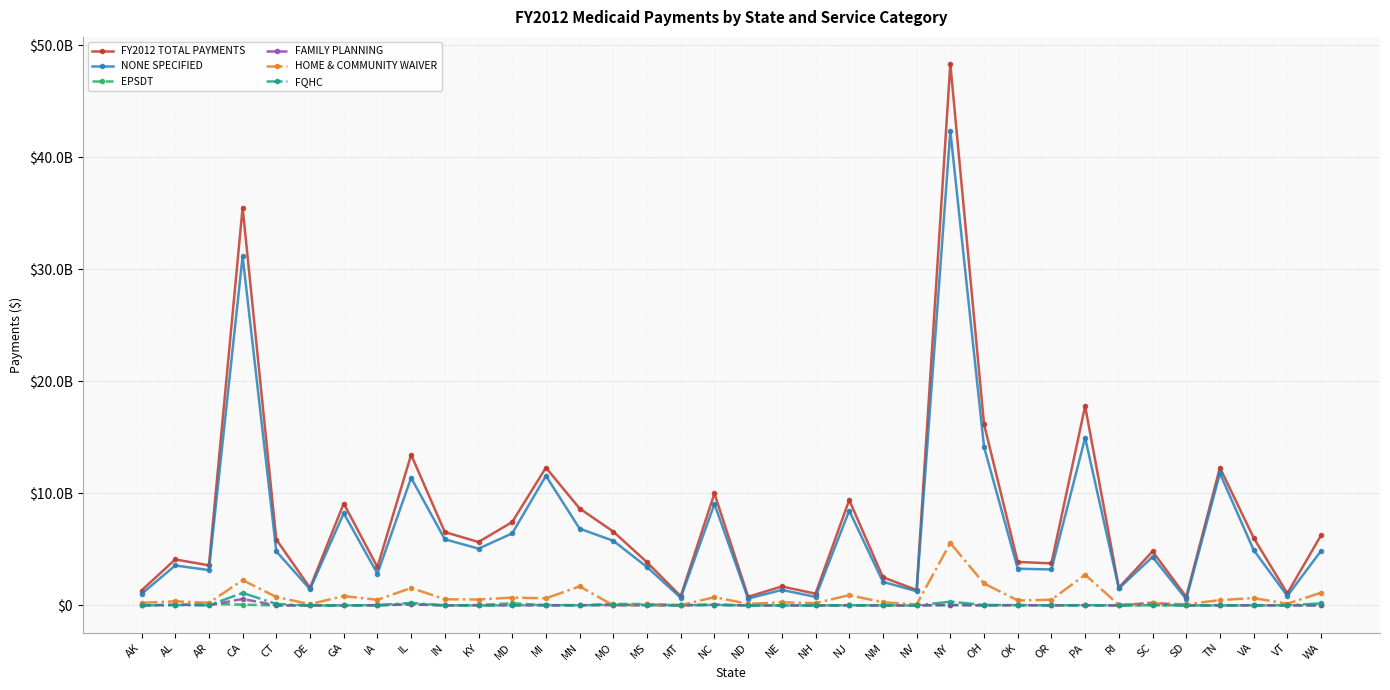

Reading left to right, transcribe all the data shown in this chart.

FY2012 TOTAL PAYMENTS: 1333705473	4107251877	3582287234	35509650692	5881762015	1568919630	9097604331	3424347984	13447497357	6549757761	5663553697	7448916811	12302236874	8654055349	6593810684	3852988598	825323704	10002584357	775711505	1692827677	1055564054	9409009826	2515865854	1377150036	48330150175	16188405631	3884623771	3756296754	17792630924	1582381629	4825308602	767708598	12294047815	6036832017	1077102675	6255006723
NONE SPECIFIED: 1029607658	3568005009	3157283026	31174489980	4828754213	1450183491	8235501516	2836571247	11393147993	5909073623	5072895818	6432642171	11574607216	6851803546	5773293985	3425257530	689655120	9064186091	610457371	1387853784	766499481	8457891721	2110604351	1270442646	42343012842	14160657137	3280275430	3212992501	14970347387	1520313735	4335405152	565051568	11792132281	4950976248	850188461	4872201258
EPSDT: 9478877	49578268	133215709	73436843	32370	0	11687494	8821062	104934885	135811	38838708	203258741	25684728	6640979	135073233	125661571	36535543	74282116	4625482	8062801	10718392	676422	2396904	0	23193660	15370697	27813849	12032410	17759545	127678	10217068	5718481	288	28141488	12321119	7617323
FAMILY PLANNING: 3456068	62457841	24159617	579944853	9250536	3784474	337101	22823788	97760624	11572277	4863919	5034385	5154304	18687074	23697785	0	5038472	58564838	1351730	4627149	3438299	5309426	5344016	1361024	53661693	4718699	27306999	4563516	19887393	93967	246421740	1980138	22060082	2423385	4676046	5022243
HOME & COMMUNITY WAIVER: 237811404	368677373	239664101	2258437551	758817285	114458082	839208819	504204979	1563600714	555709377	530042331	700118897	638021126	1705207943	1585393	97569977	23093816	738736114	141287968	280375764	210388777	920981178	285099103	91713265	5571217332	1962170483	447128788	507768742	2747038470	51163848	197205569	105516065	479827781	658570720	157599947	1136273556
FQHC: 5751276	36943978	14214529	1121770564	134887016	493583	7846935	28986516	225886513	15199923	5058893	14050680	44801080	20485818	61941139	25728536	10375292	43014757	2283152	1508450	2230033	24151079	3682168	2880949	339064648	45445023	29165579	10903334	28017434	10572270	22310524	8585412	0	5094472	18123838	182514546